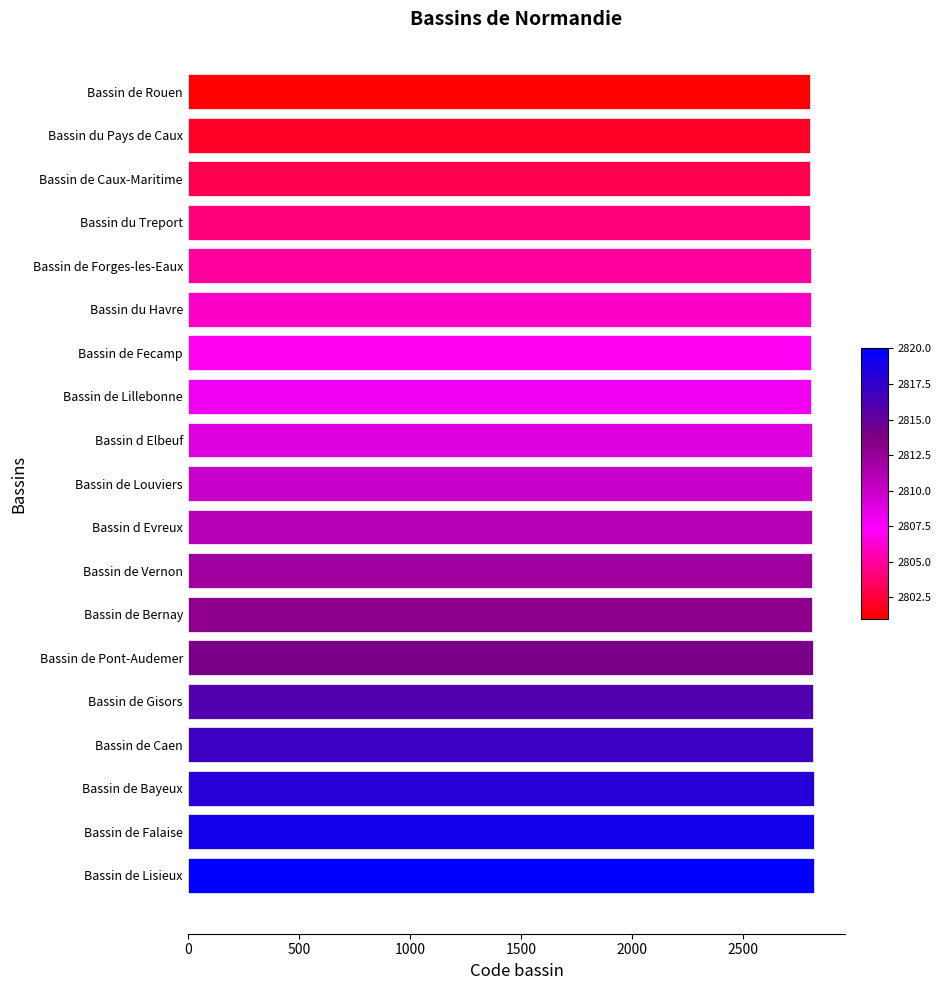

The value at Bassin de Vernon is 2812. True or false?

True